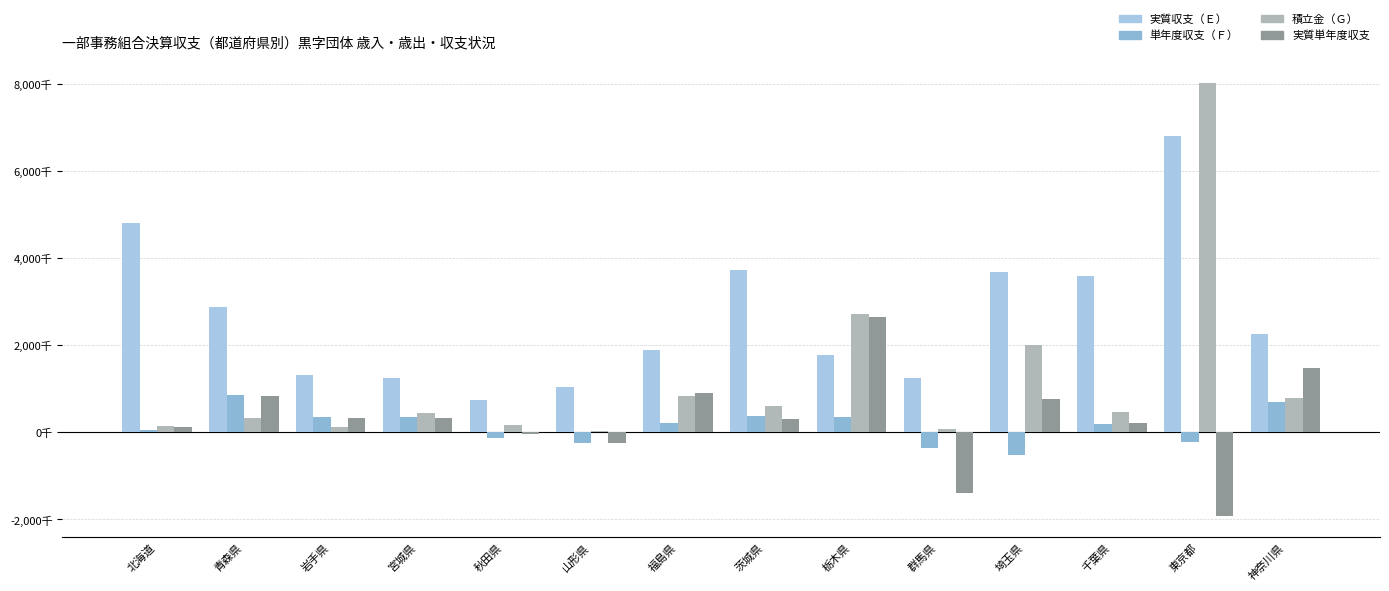

Does the chart contain stacked bars?

No